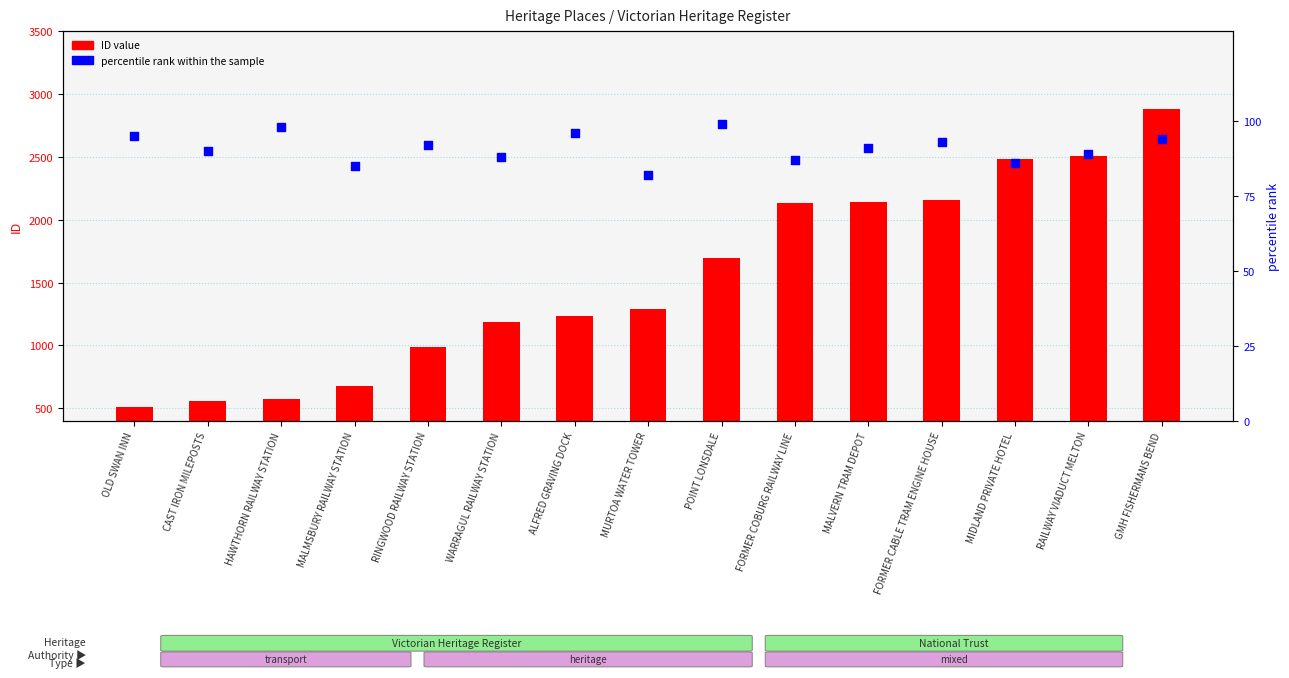

Which series has the largest Y range (max minus min)?

ID value